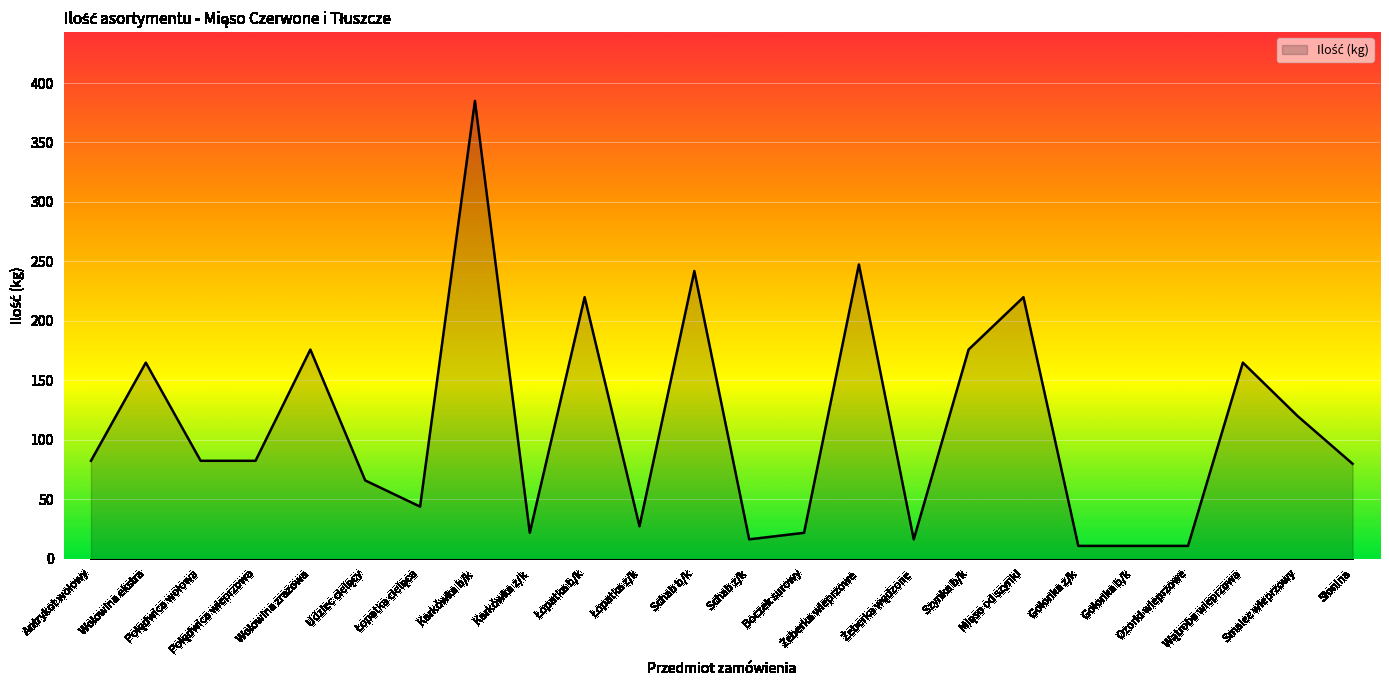

What is the difference between the maximum and minimum values?

374.0